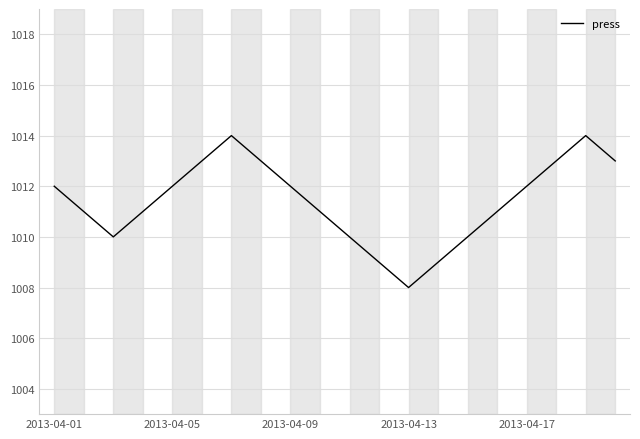

What is the greatest value displayed?

1014